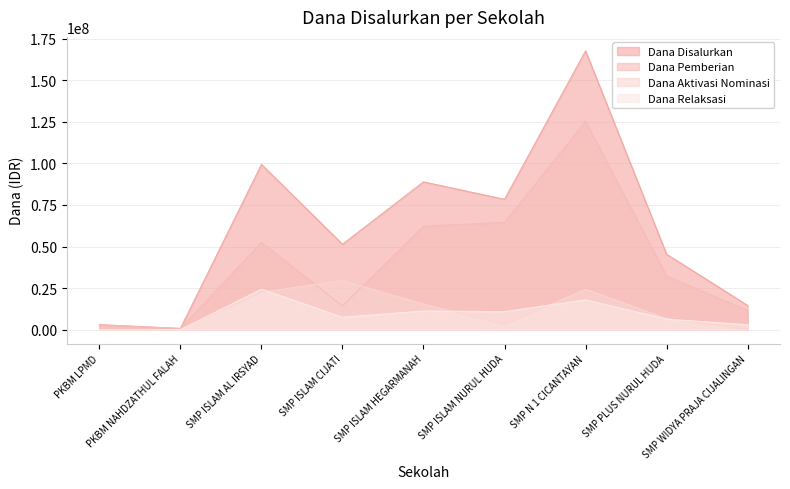

At which label is Dana Aktivasi Nominasi closest to 14812500?

SMP ISLAM HEGARMANAH